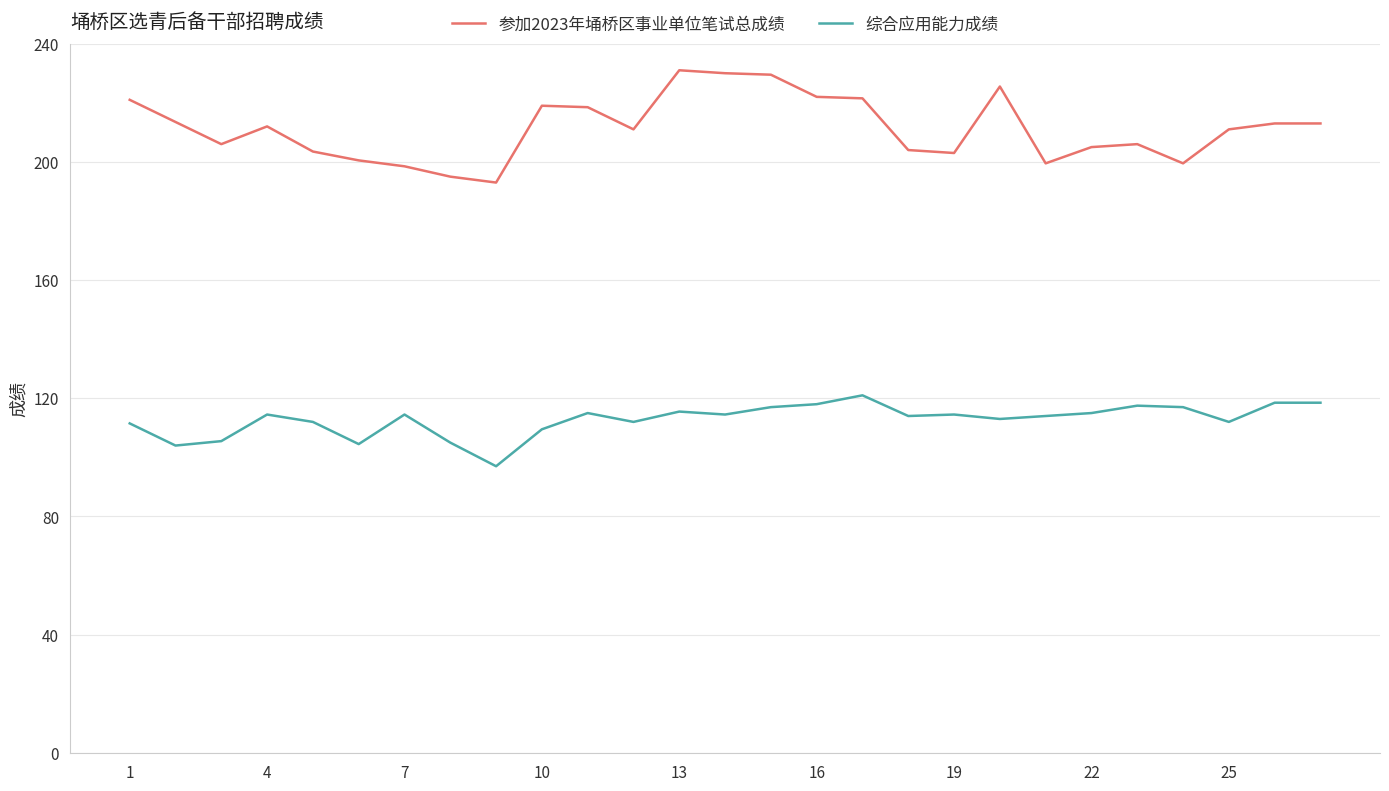

True or false: 参加2023年埇桥区事业单位笔试总成绩 has more than 1 interior local peaks.

True